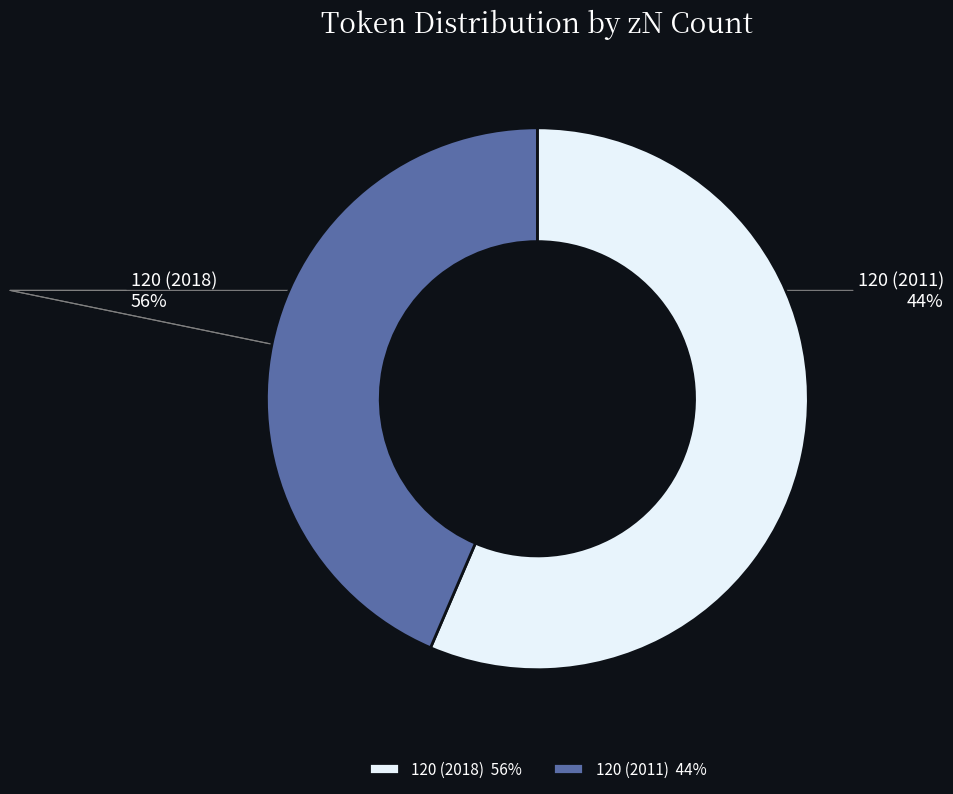

Is the sum of 120 (2011) and 120 (2018) greater than half?

Yes